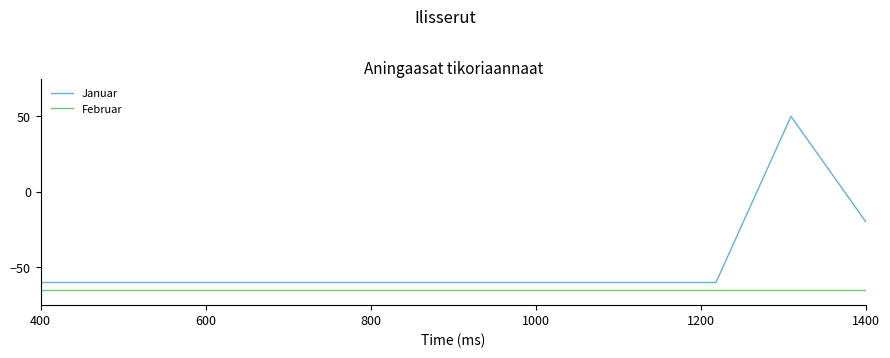

What is the difference between the maximum and minimum values in the Januar series?

110